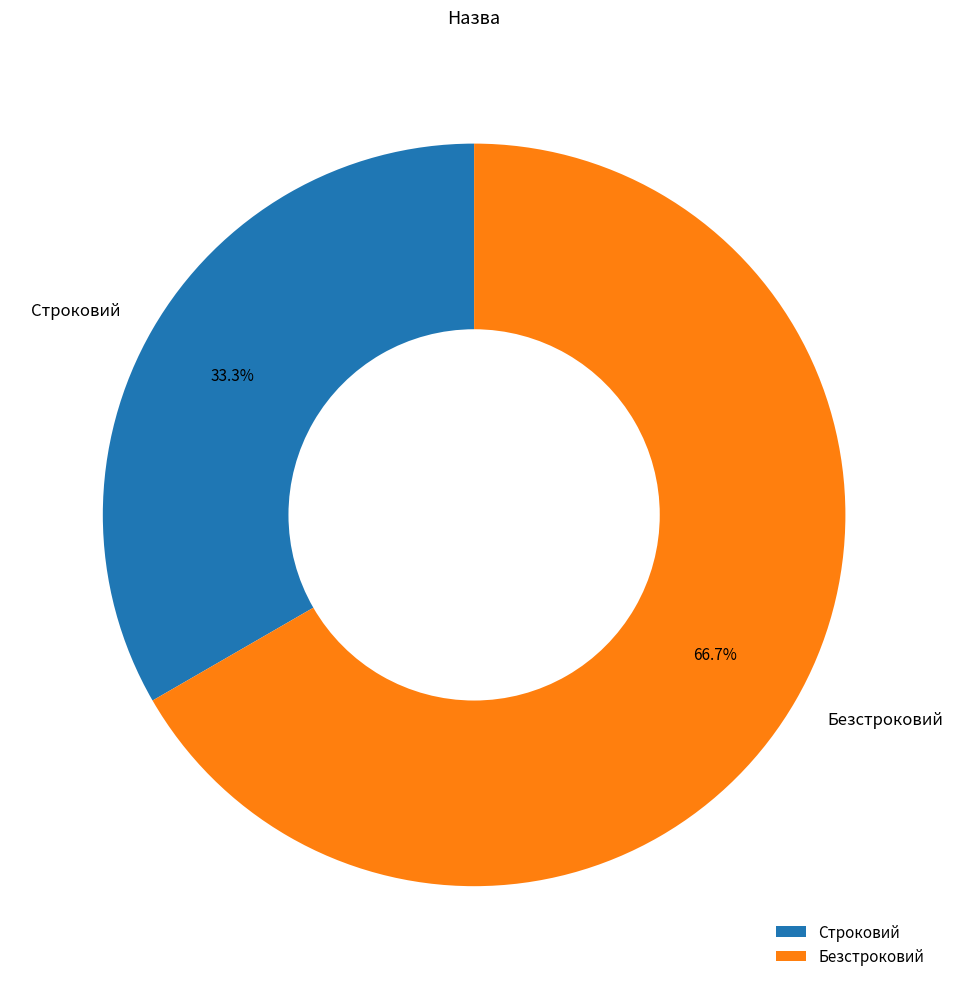

Which category has the biggest portion of the pie?

Безстроковий